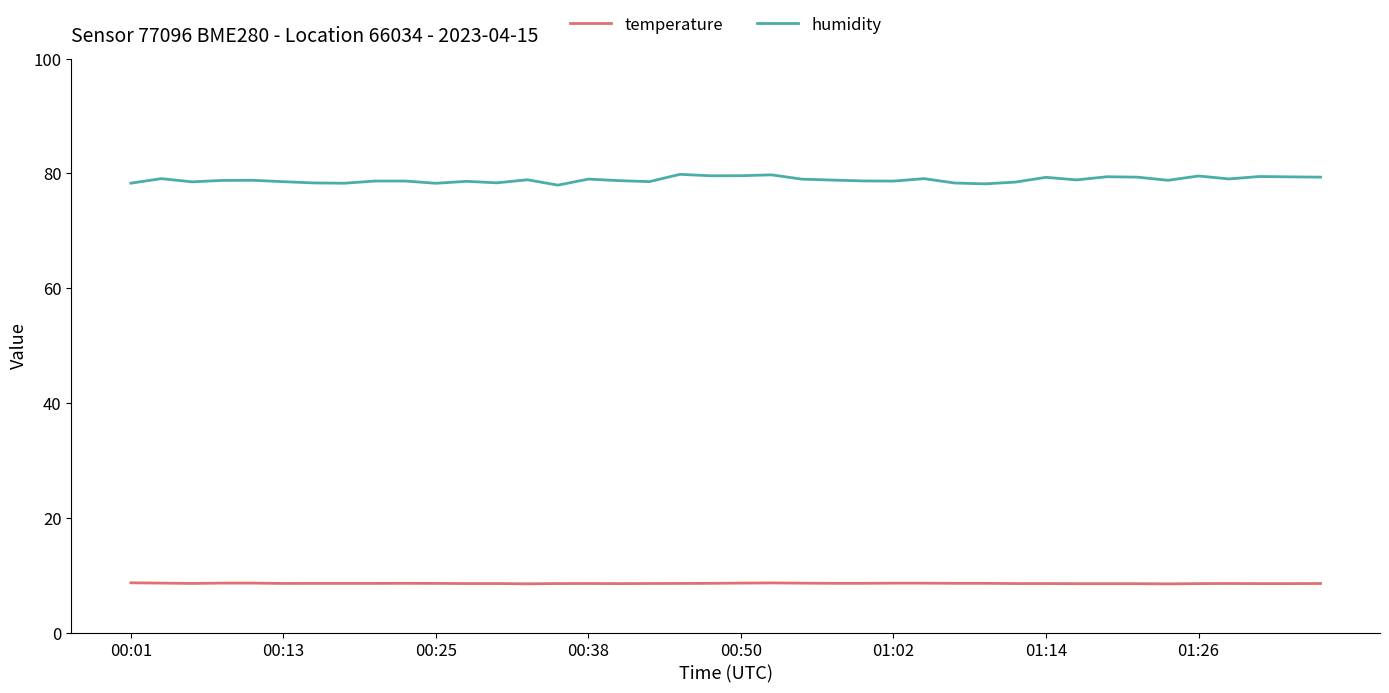

Rank the series by their maximum value, from lowest to highest.

temperature, humidity